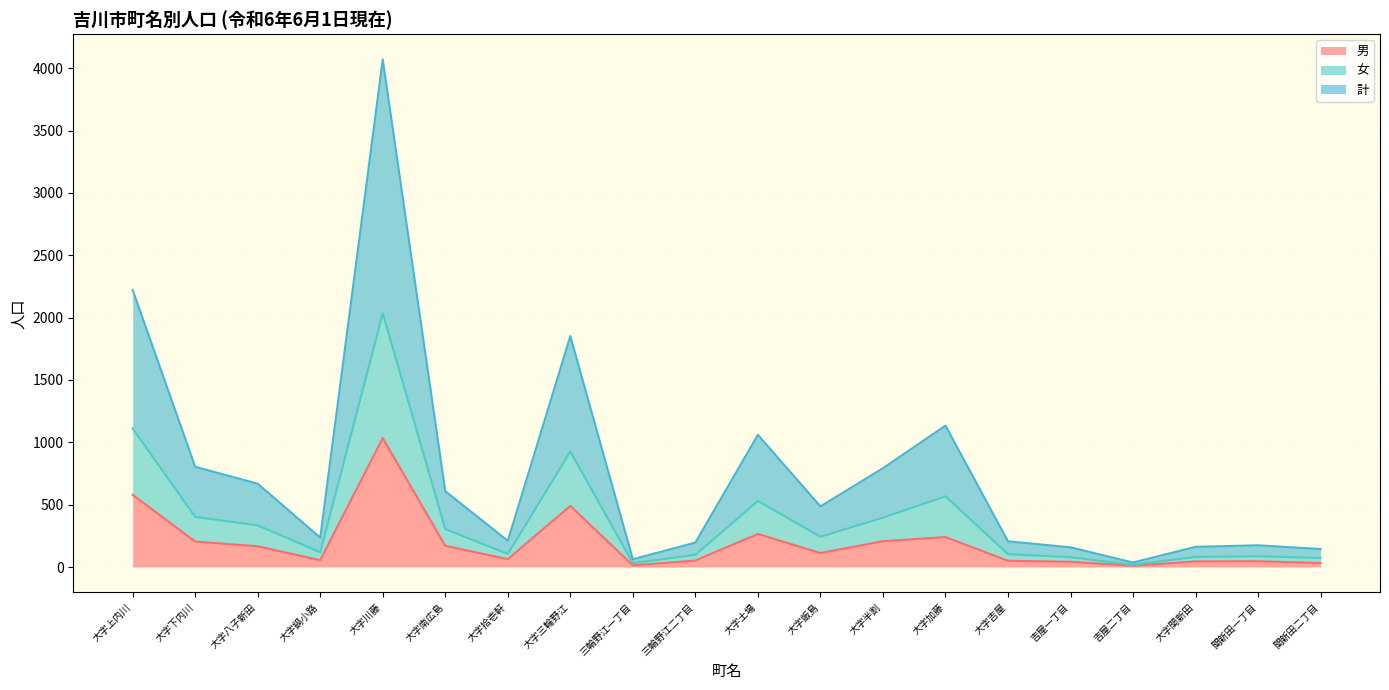

How many categories are shown in the chart?

20